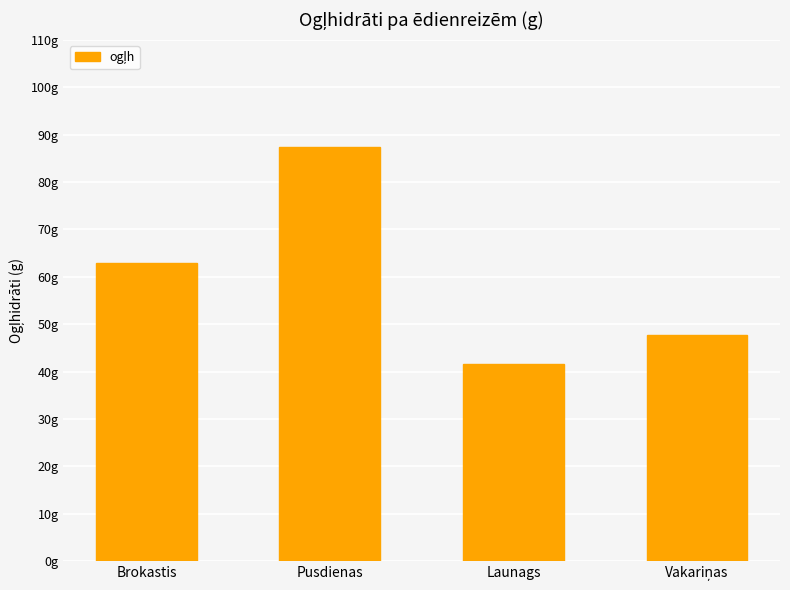

Reading left to right, list all the values displayed in this chart.

Brokastis=62.9	Pusdienas=87.3	Launags=41.7	Vakariņas=47.7